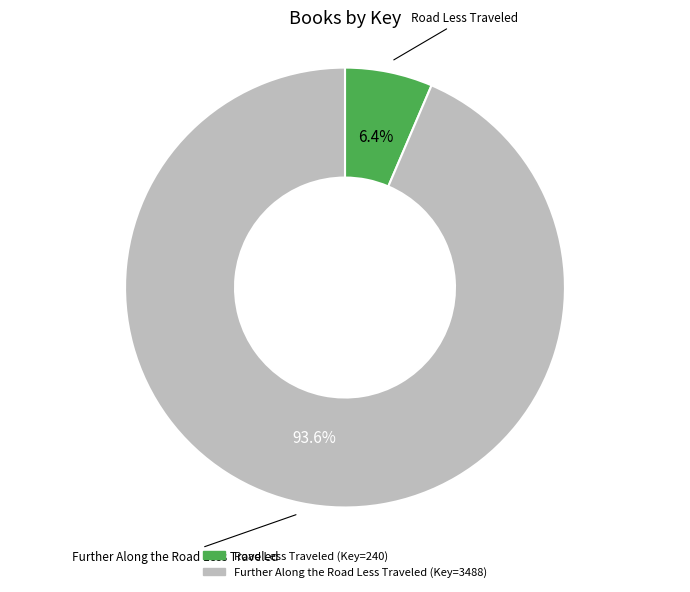

The Road Less Traveled slice represents 1% of the pie. True or false?

False